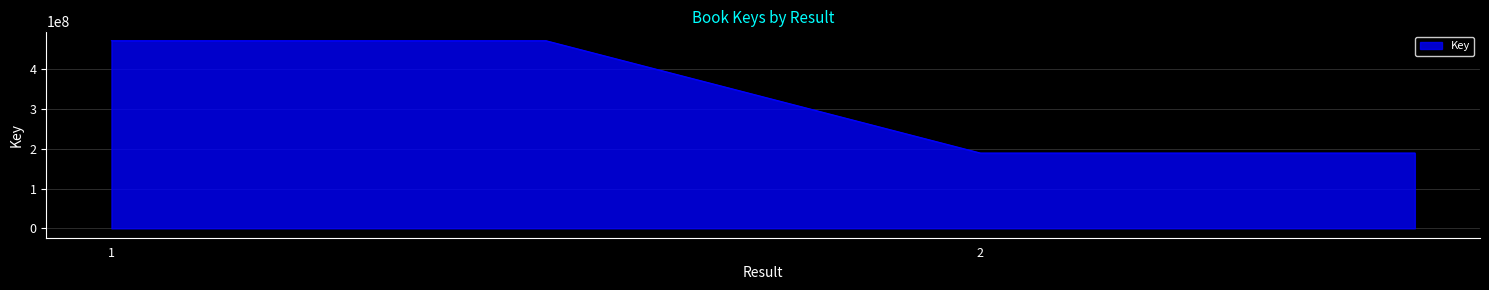

What is the greatest value displayed?

471546328